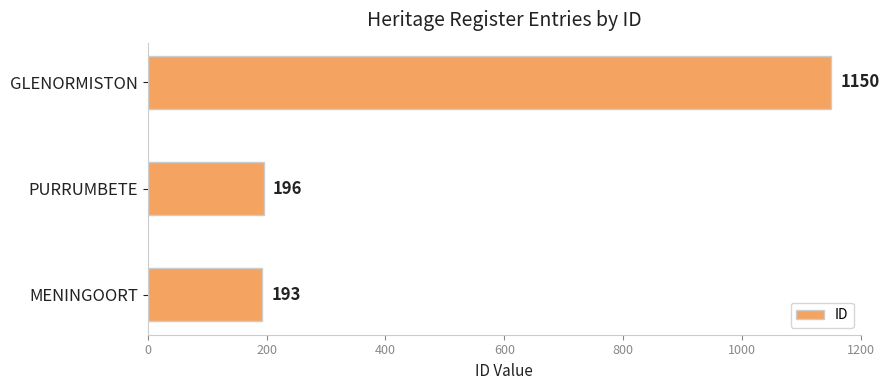

How many data points does each series have?

3